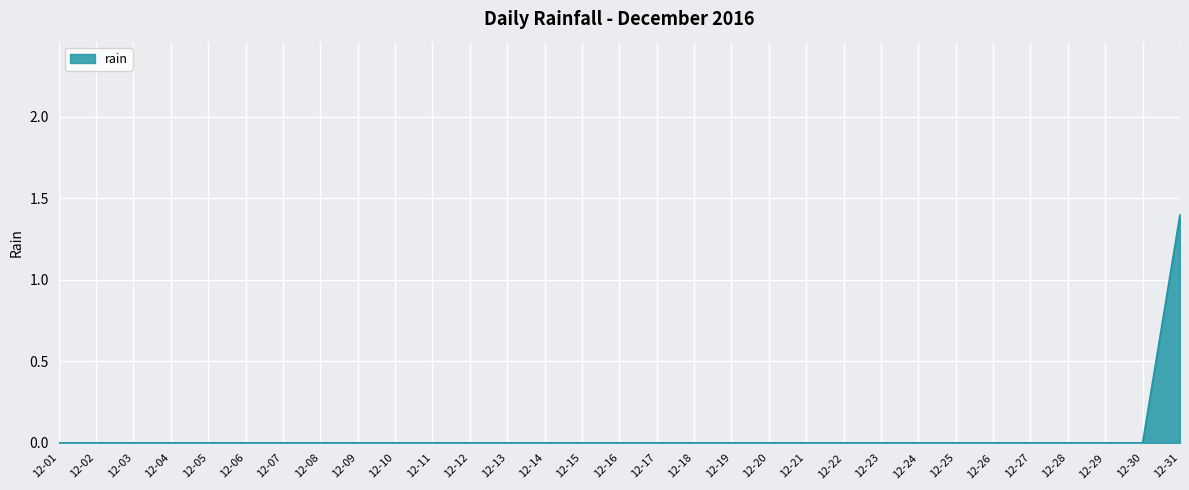

Reading left to right, what are all the values shown in this chart?

0.0	0.0	0.0	0.0	0.0	0.0	0.0	0.0	0.0	0.0	0.0	0.0	0.0	0.0	0.0	0.0	0.0	0.0	0.0	0.0	0.0	0.0	0.0	0.0	0.0	0.0	0.0	0.0	0.0	0.0	1.4